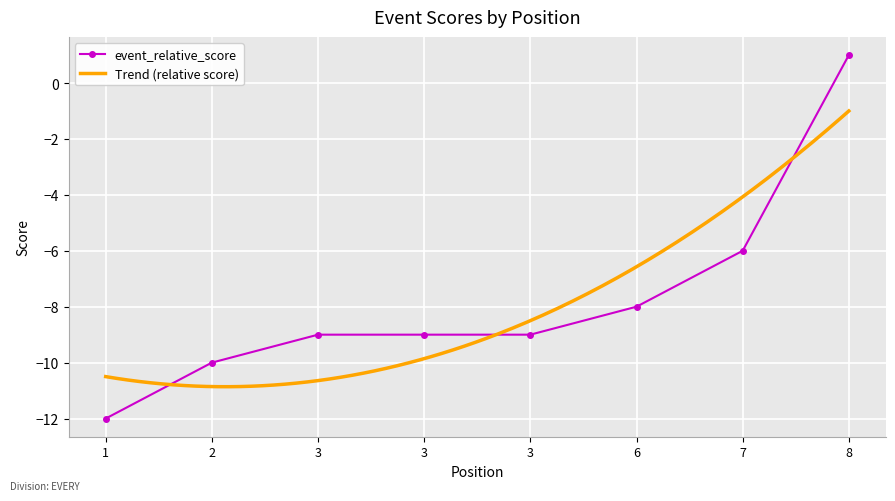

What is the maximum value shown in the chart?

1